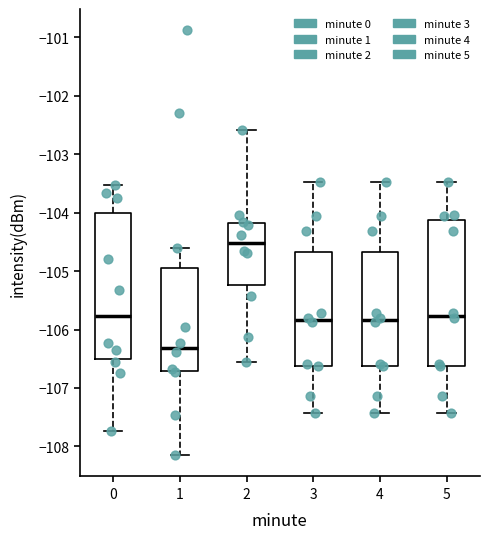

Where is the upper edge of the box at x = 0 on the y-axis? The values are not printed on the chart, so give them approximately, as read against the axis.

-104.0